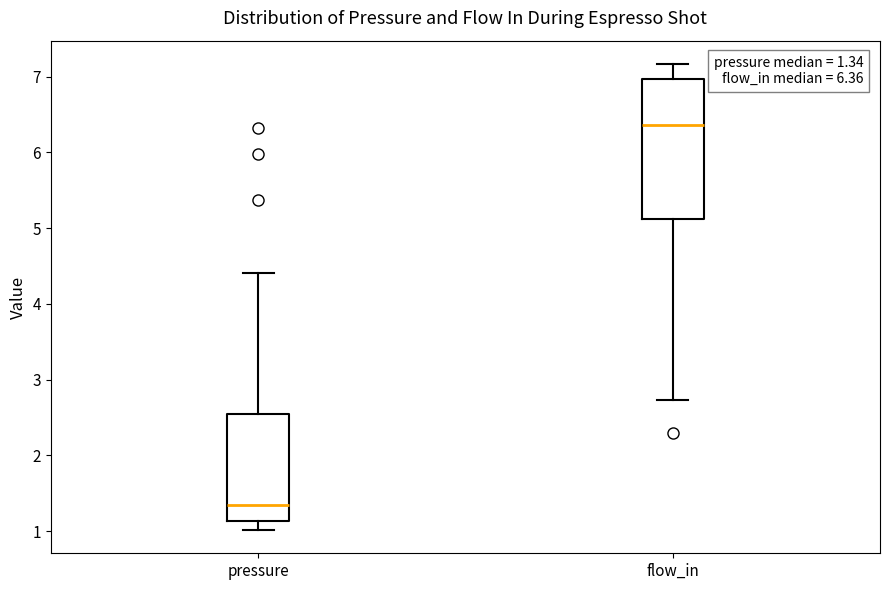

Comparing the boxes themselves (not the whiskers), which one is the tallest?

flow_in